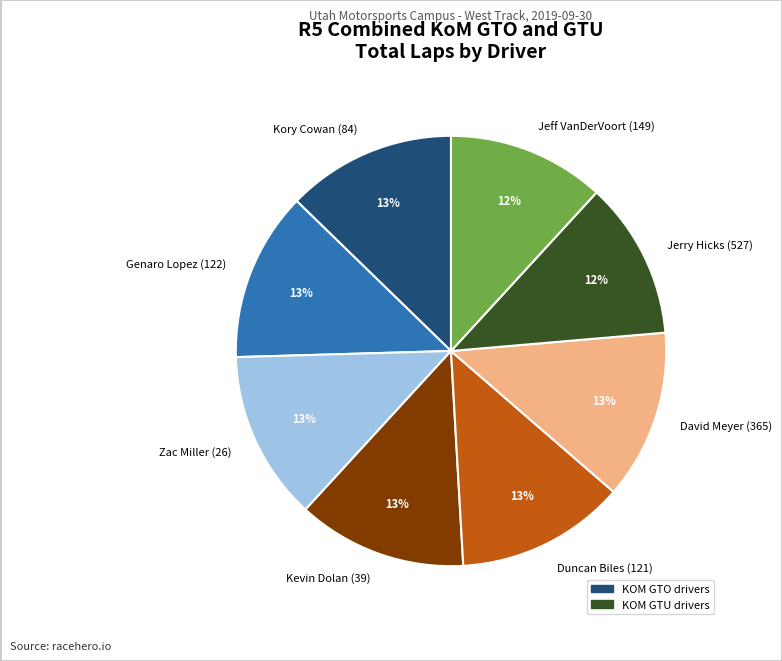

To the nearest percent, what is the average slice percentage?

12%